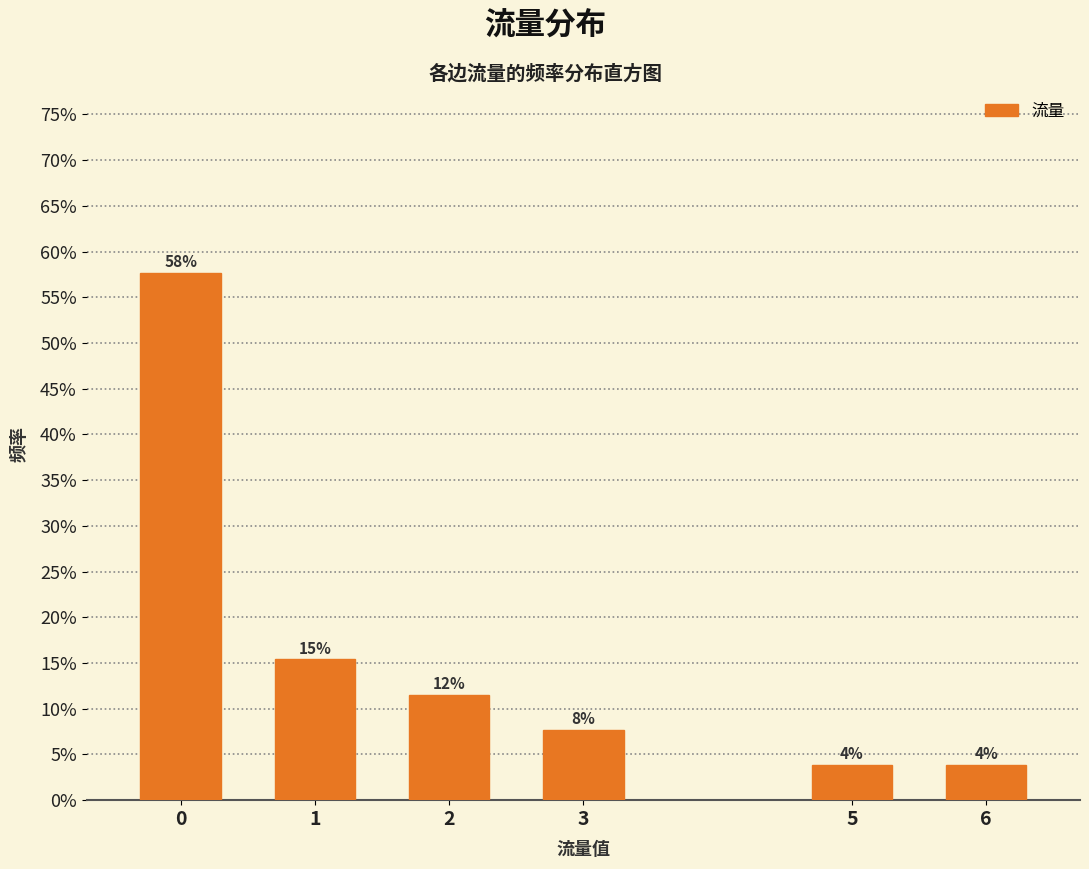

Are the bars horizontal?

No